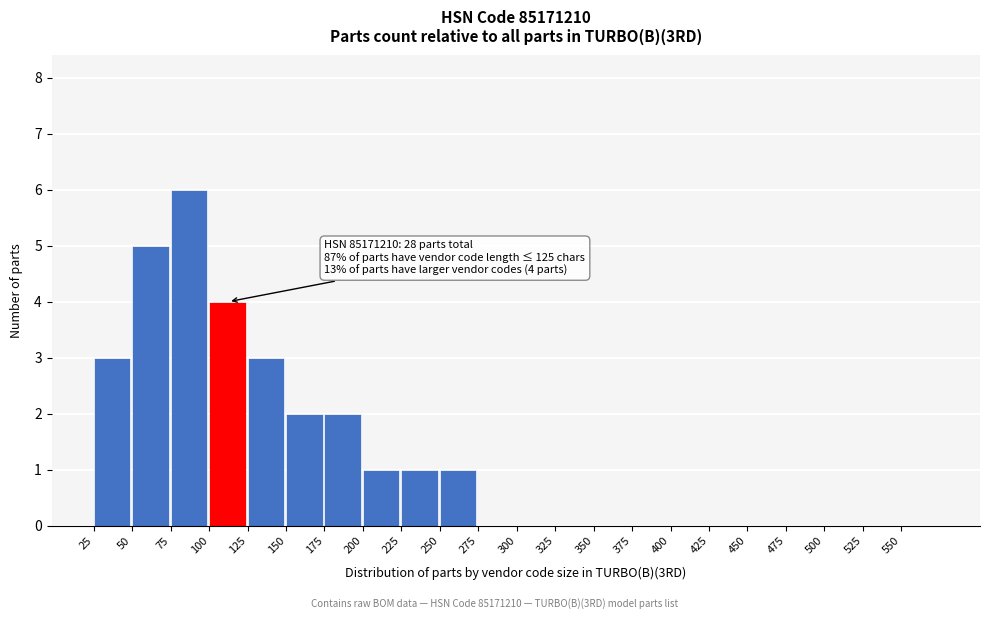

Reading left to right, what are all the values shown in this chart?

25=3	50=5	75=6	100=4	125=3	150=2	175=2	200=1	225=1	250=1	275=0	300=0	325=0	350=0	375=0	400=0	425=0	450=0	475=0	500=0	525=0	550=0